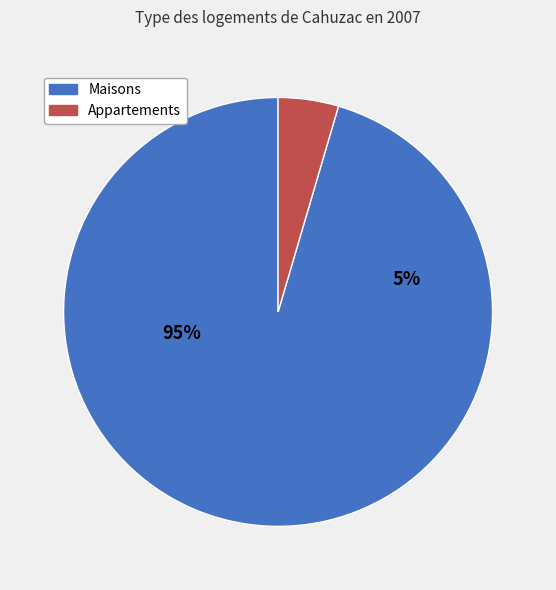

Is the sum of 5 and 8 greater than half?

No